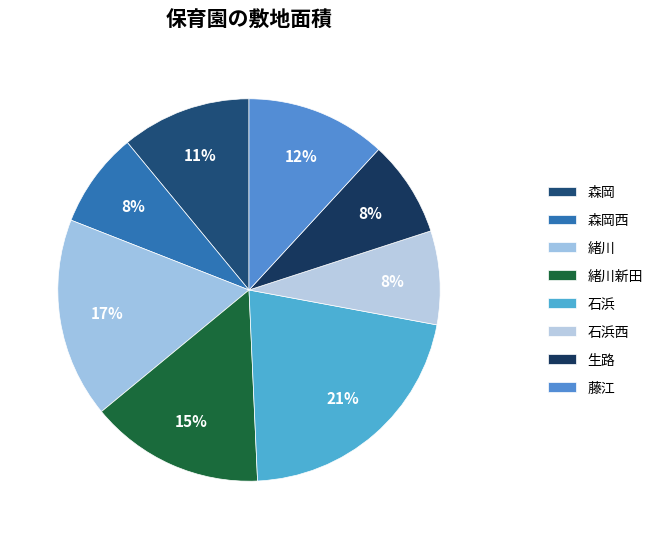

Which slice is the largest?

石浜